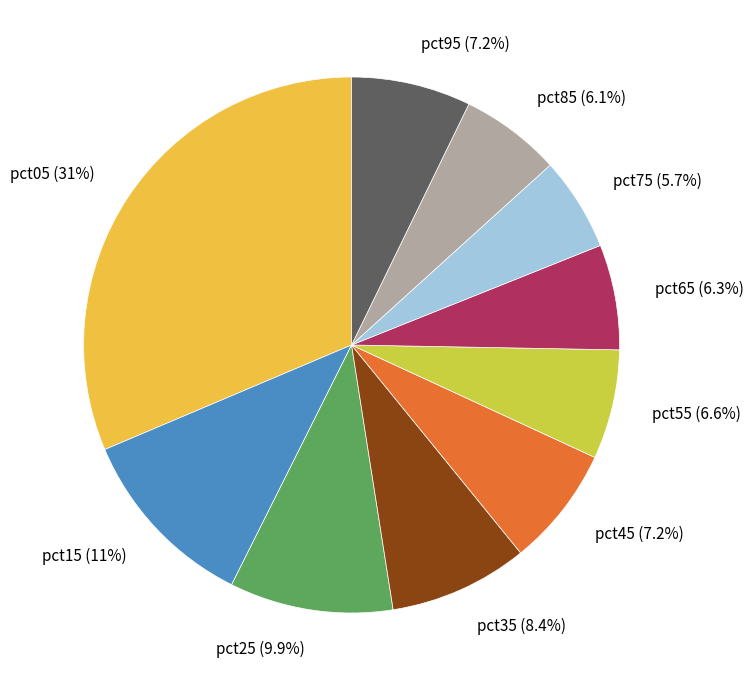

Is there a majority slice in this chart?

No